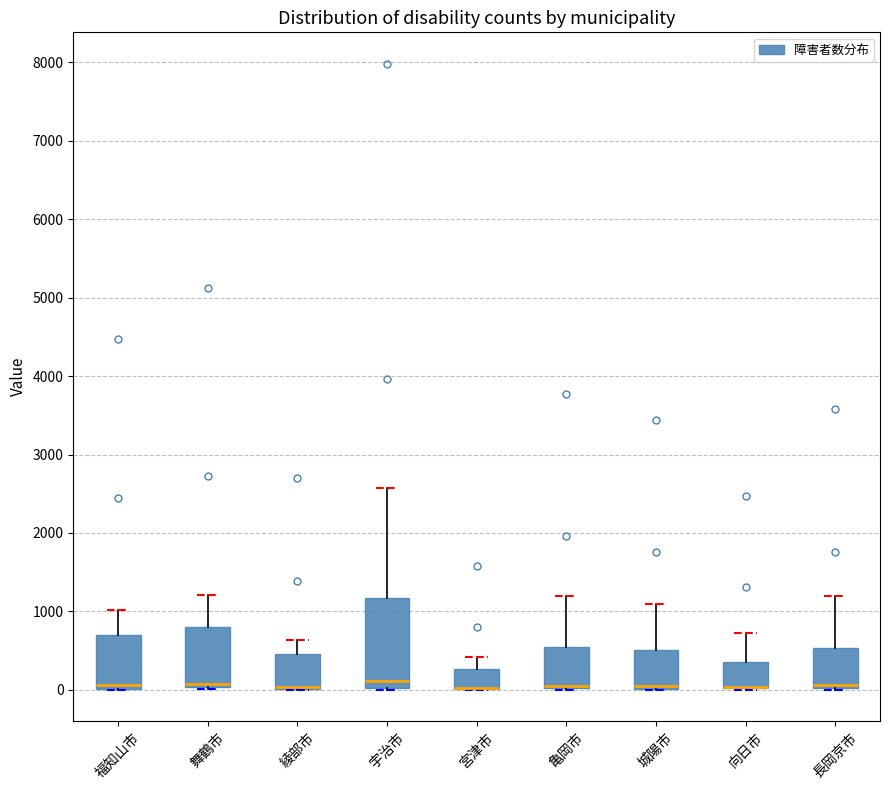

Where is the lower edge of the box for 綾部市 on the y-axis? The values are not printed on the chart, so give them approximately, as read against the axis.

0